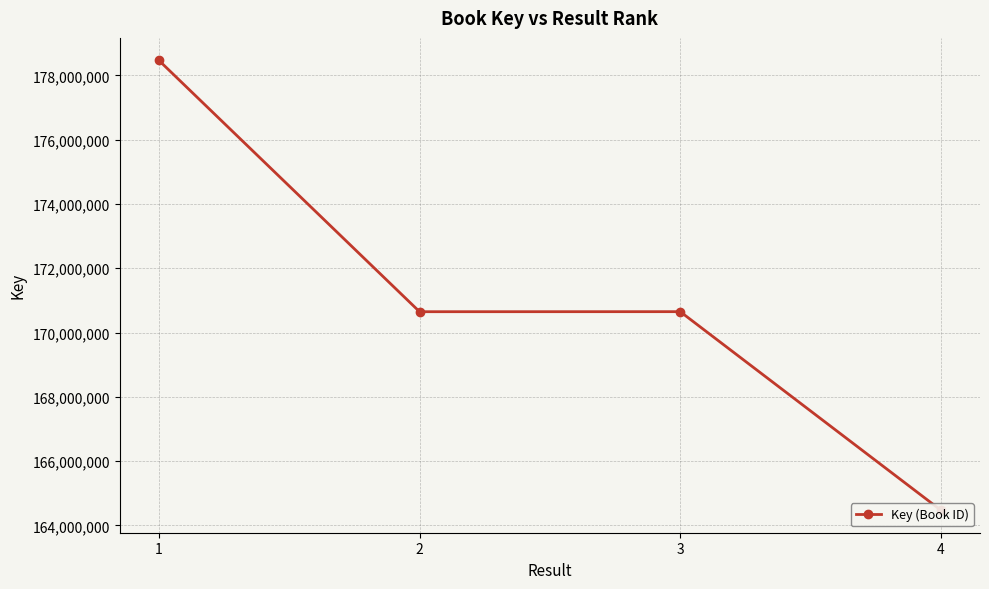

At which category does the data reach its first local peak?

3